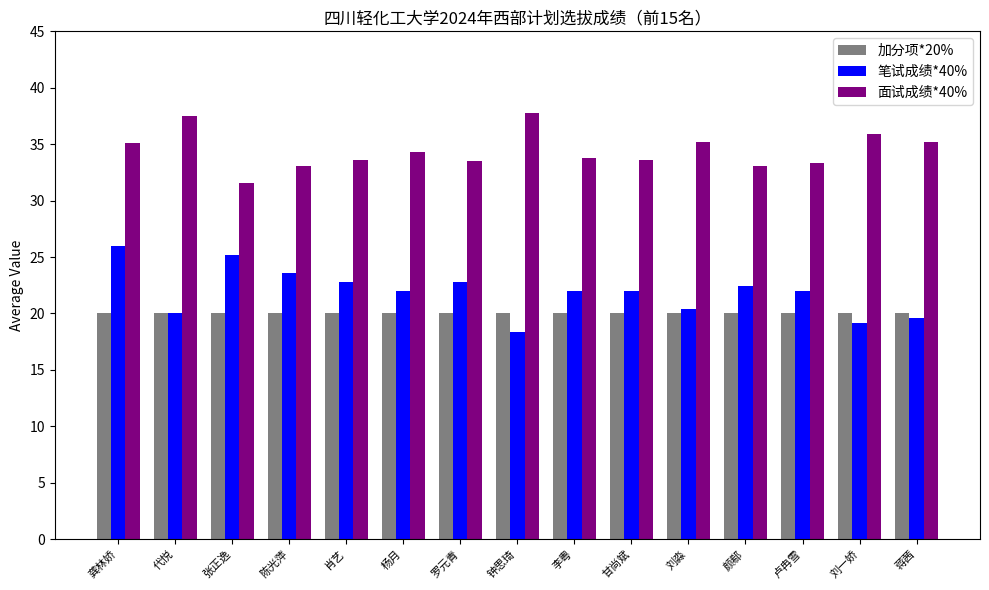

How many categories are shown in the chart?

15